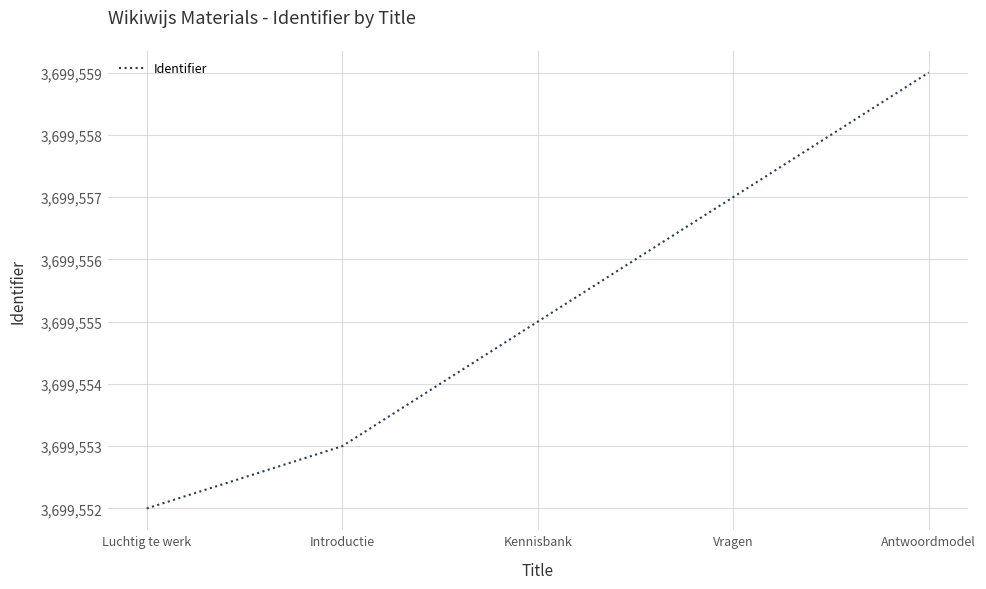

Count the number of data series in this chart.

1